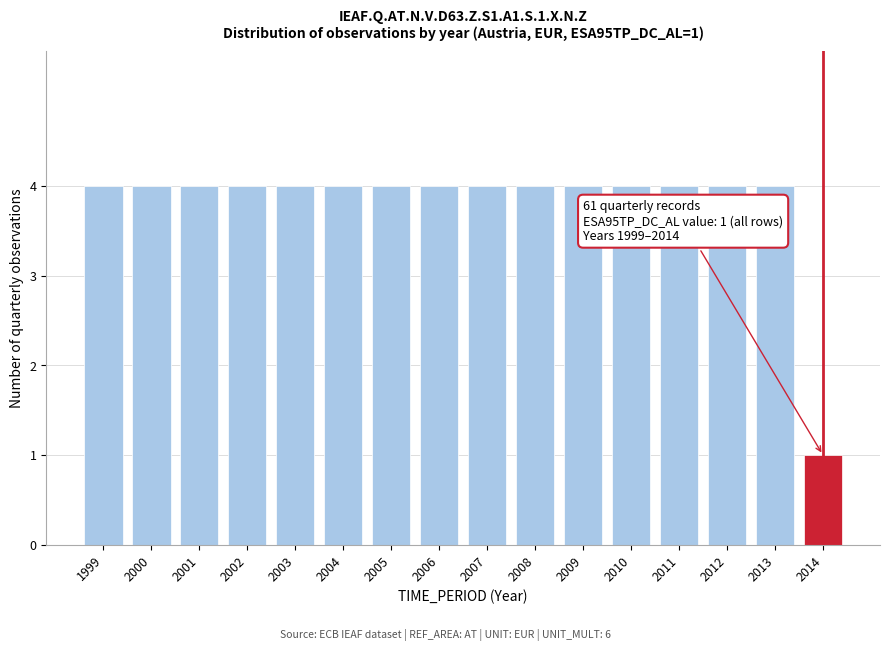

Reading right to left, transcribe all the data shown in this chart.

2014=1	2013=4	2012=4	2011=4	2010=4	2009=4	2008=4	2007=4	2006=4	2005=4	2004=4	2003=4	2002=4	2001=4	2000=4	1999=4